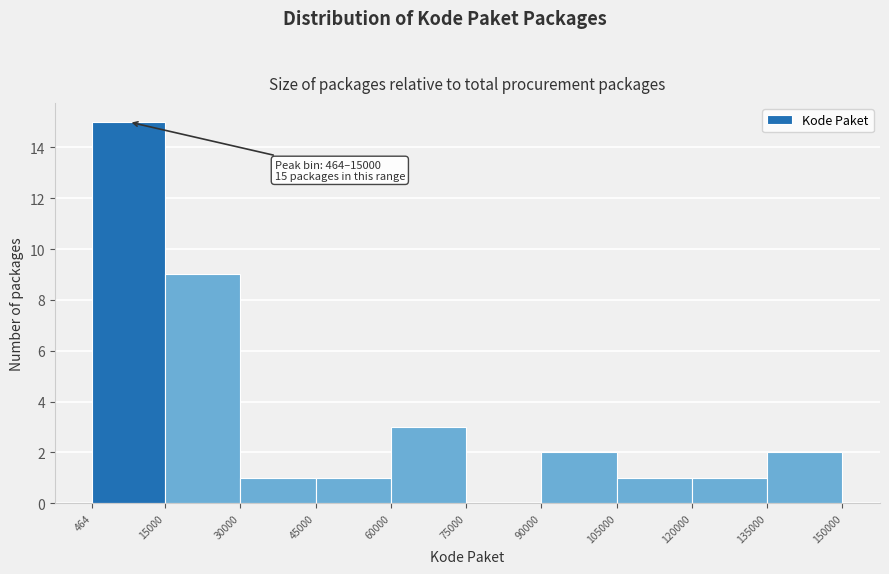

Over which range of the x-axis is the bar tallest?

464 to 15000